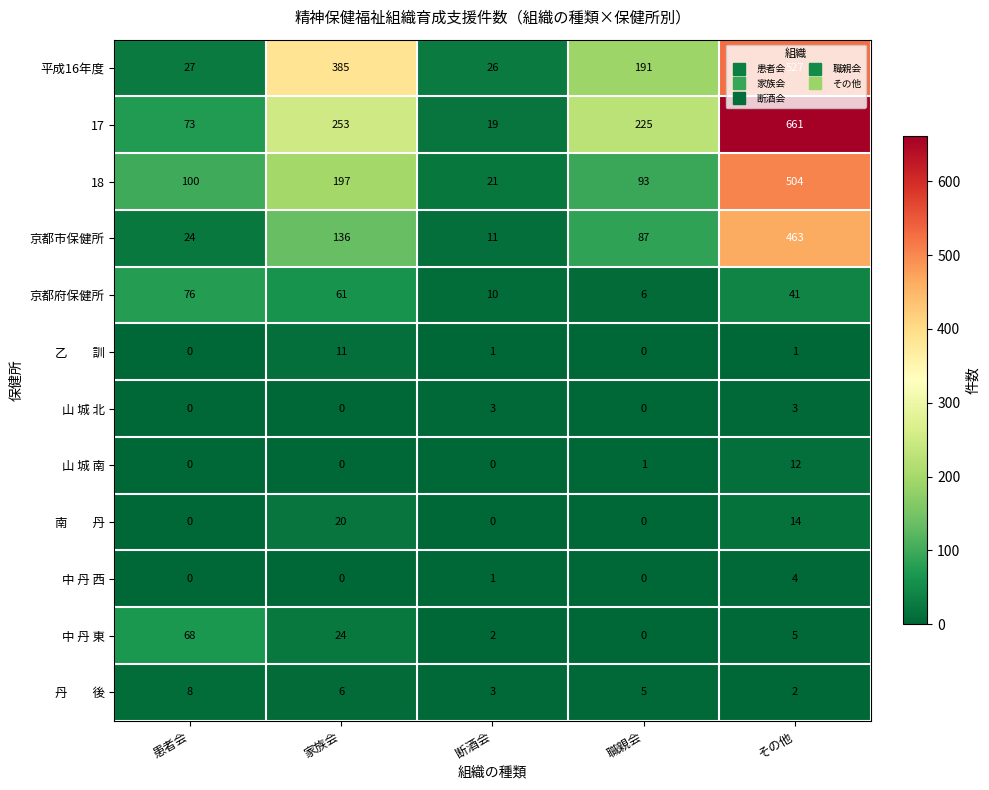

What is the sum of the 京都府保健所 values at 職親会 and 断酒会?

16